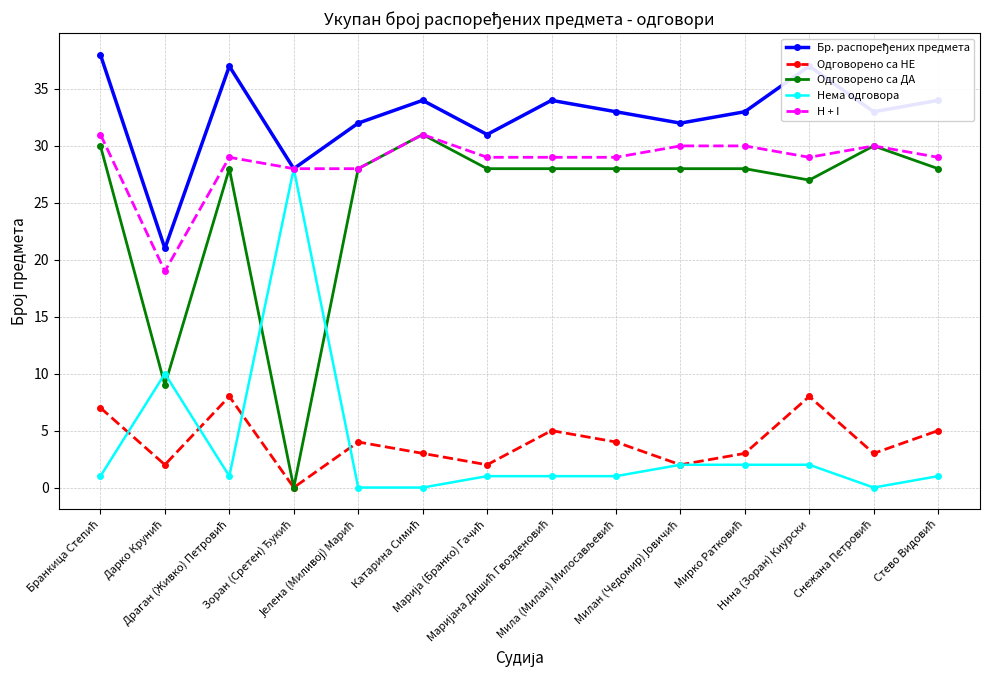

What is the maximum value for H + I?

31